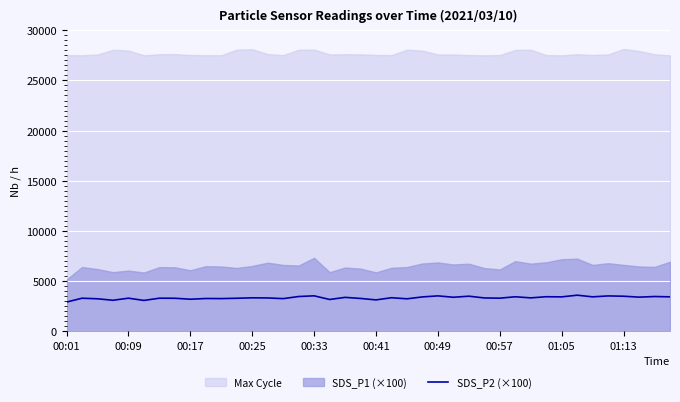

How many points are higher than both their immediate neighbors (excluding endpoints)?

15